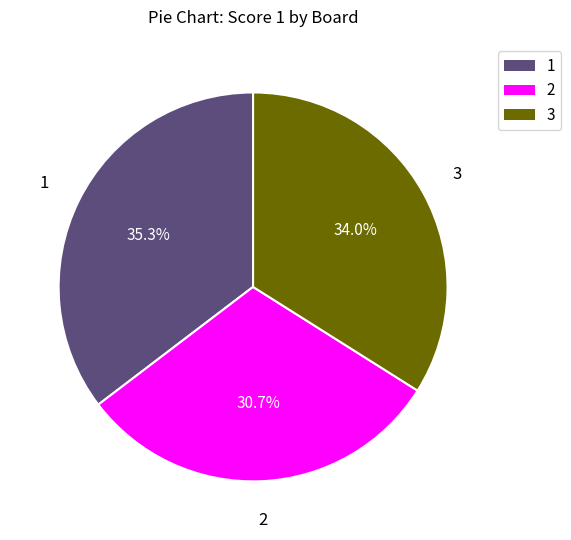

Does any single category account for the majority?

No